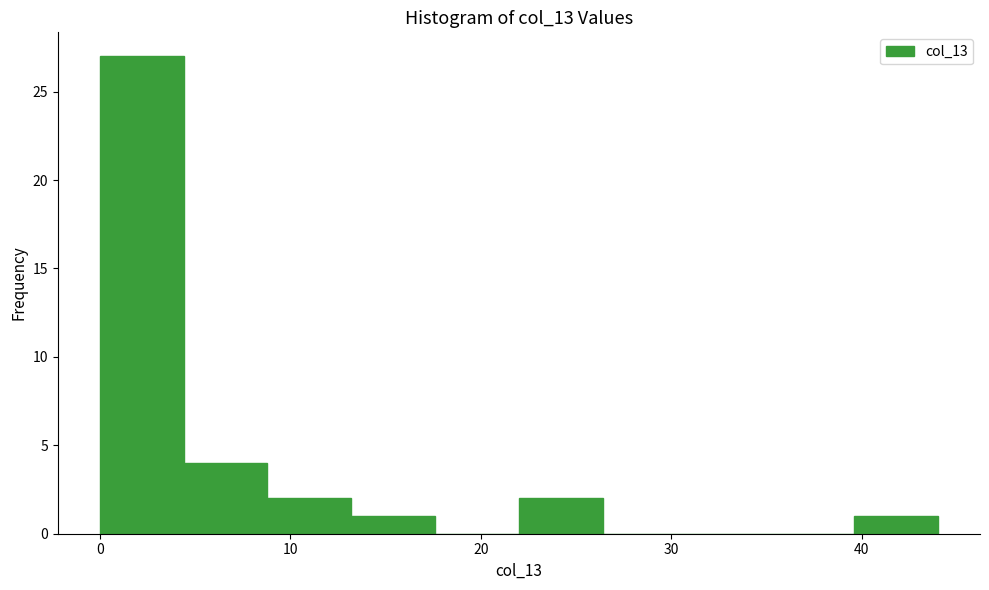

Which range on the x-axis has the tallest bar?

0.0 to 4.4